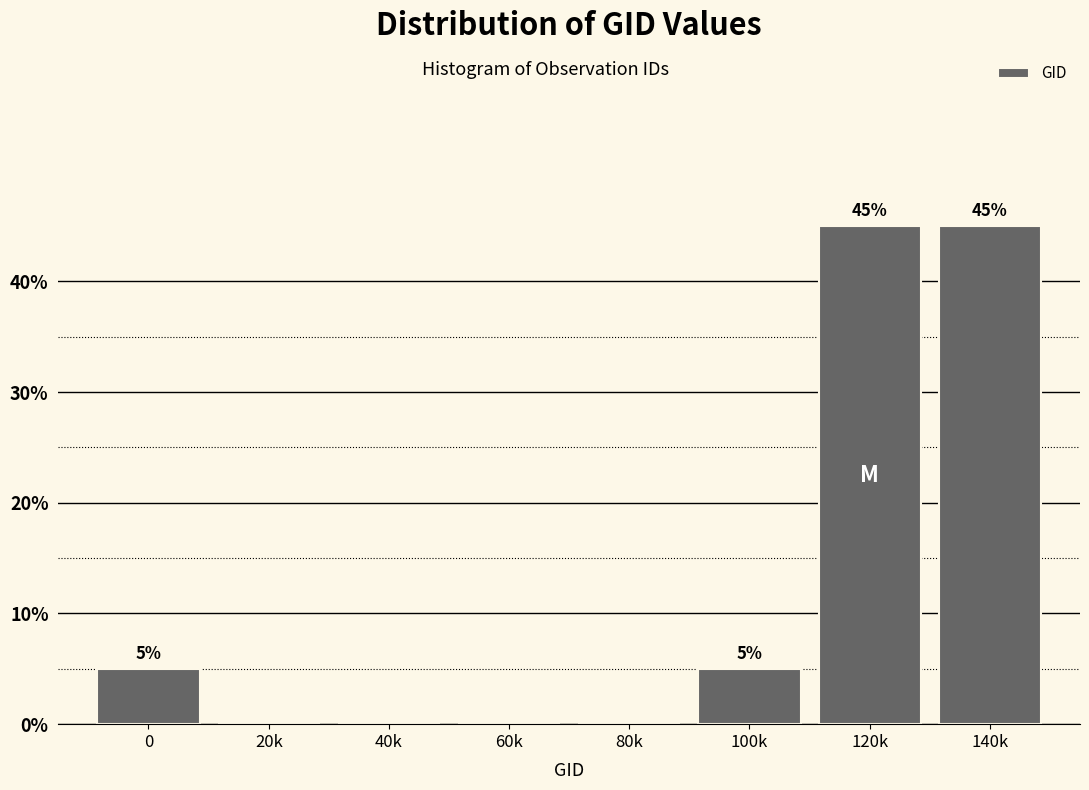

Reading right to left, what are all the values shown in this chart?

140k=45	120k=45	100k=5	80k=0	60k=0	40k=0	20k=0	0=5